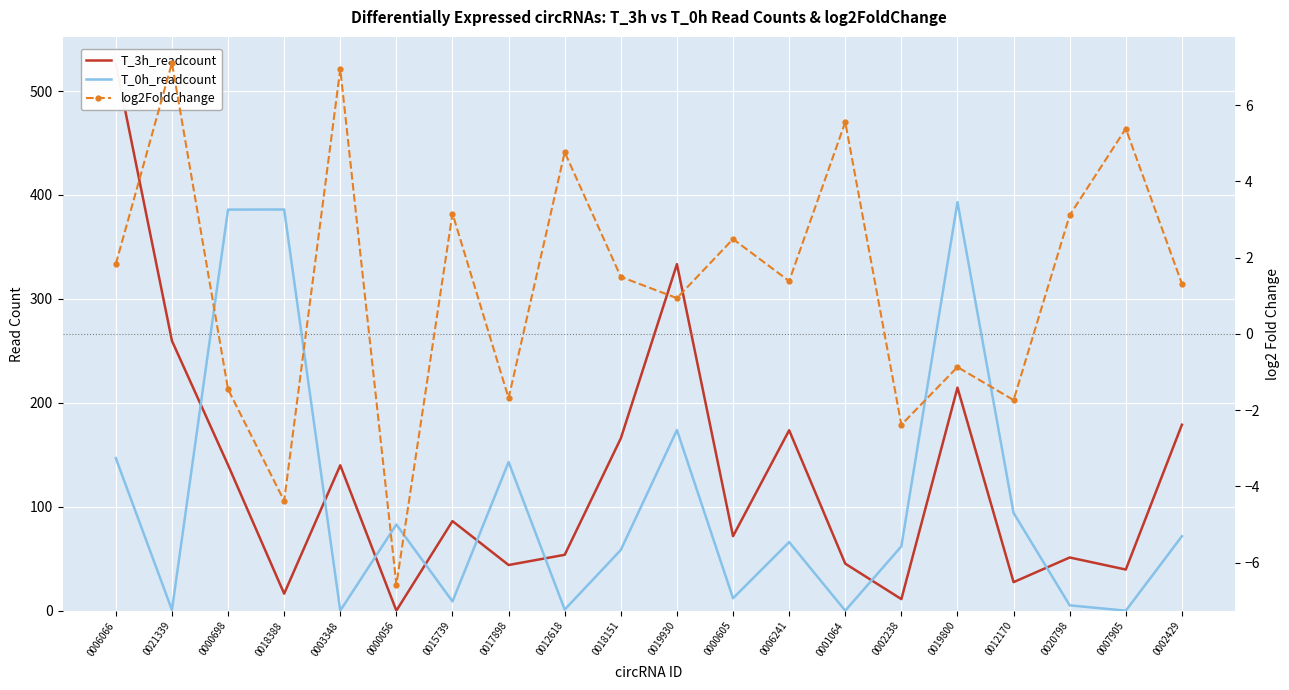

What is the difference between the maximum and second lowest values in the T_0h_readcount series?

393.2